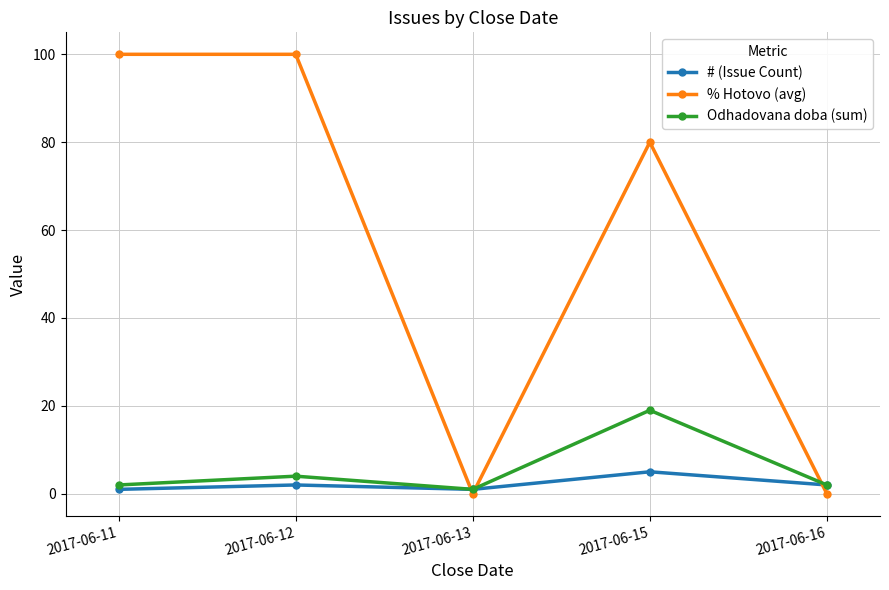

At 2017-06-11, list the series in order from largest to smallest.

% Hotovo (avg), Odhadovana doba (sum), # (Issue Count)